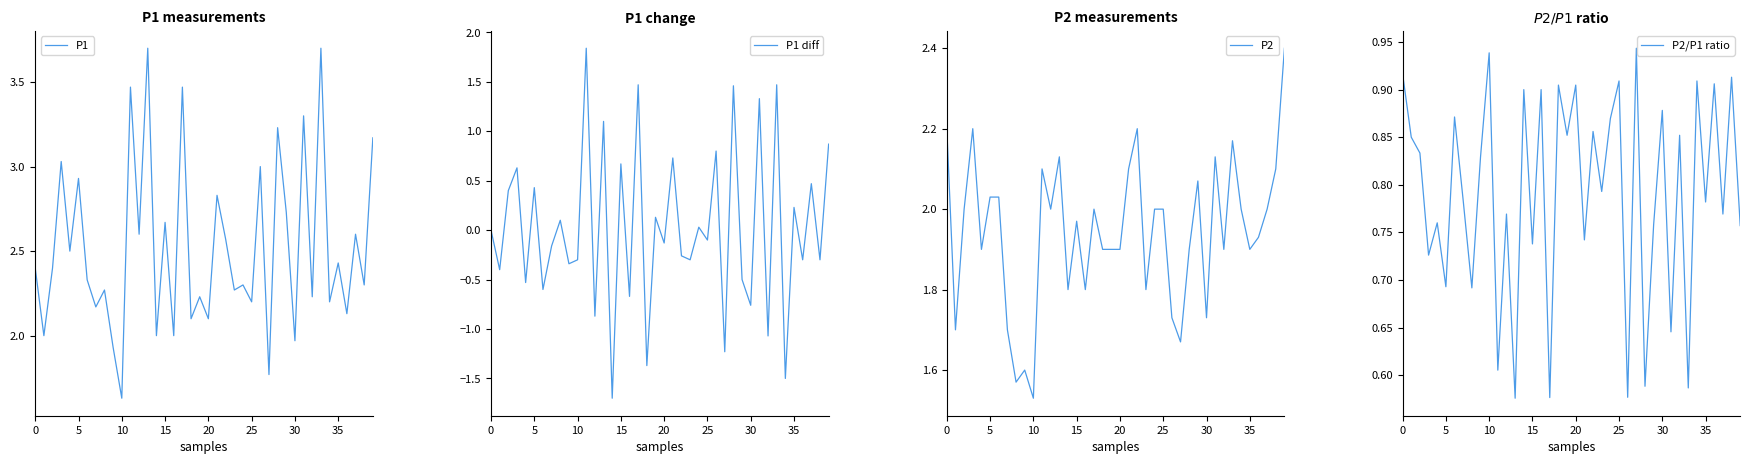

The value of P1 at 25 is 5.1. True or false?

False